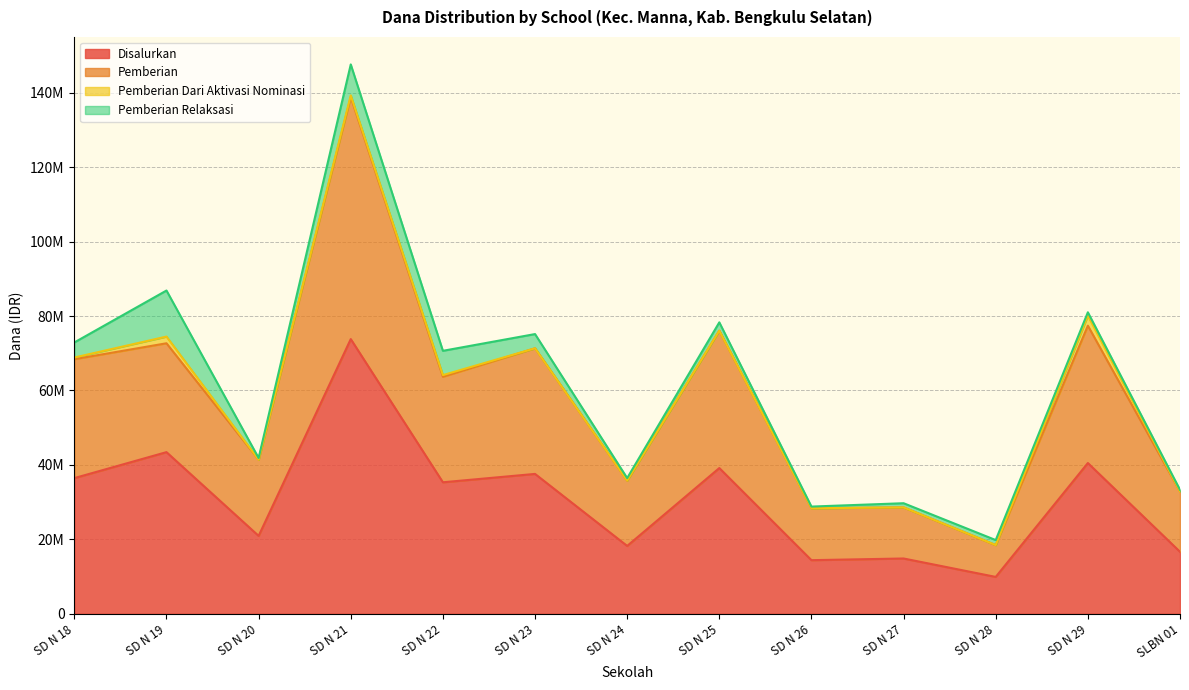

Does the chart have visible grid lines?

Yes